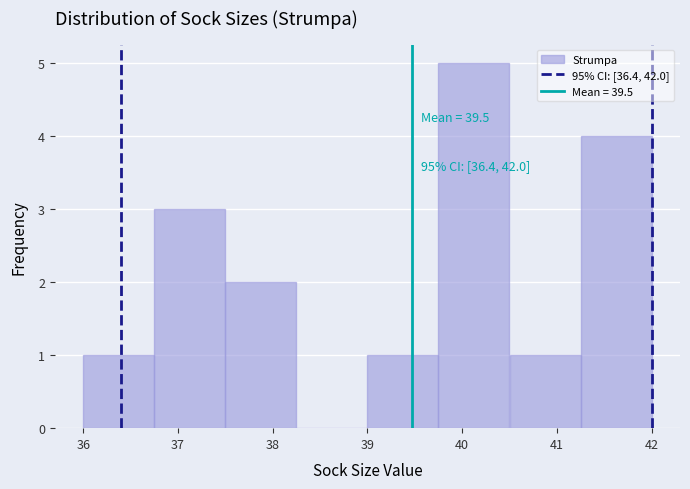

Over which range of the x-axis is the bar tallest?

39.75 to 40.50